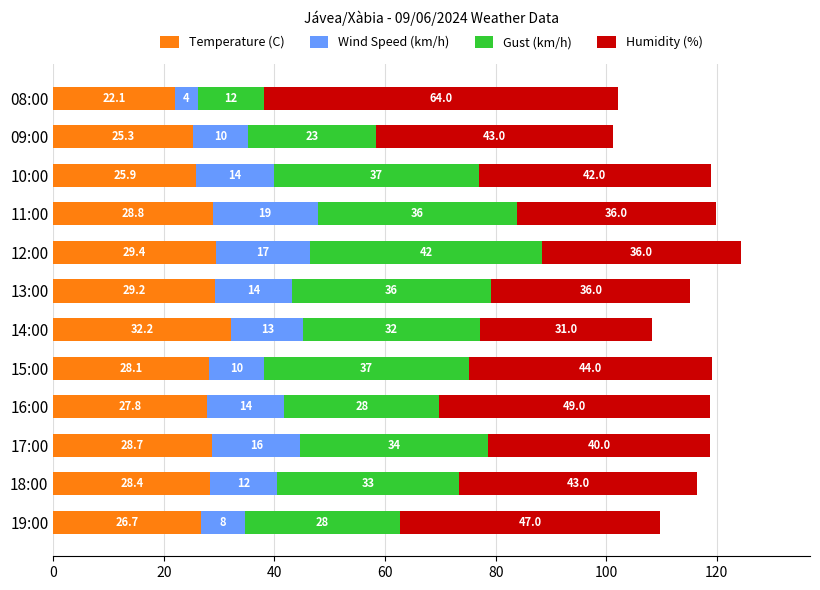

List the labels in order of Temperature (C) value, smallest first.

08:00, 09:00, 10:00, 19:00, 16:00, 15:00, 18:00, 17:00, 11:00, 13:00, 12:00, 14:00